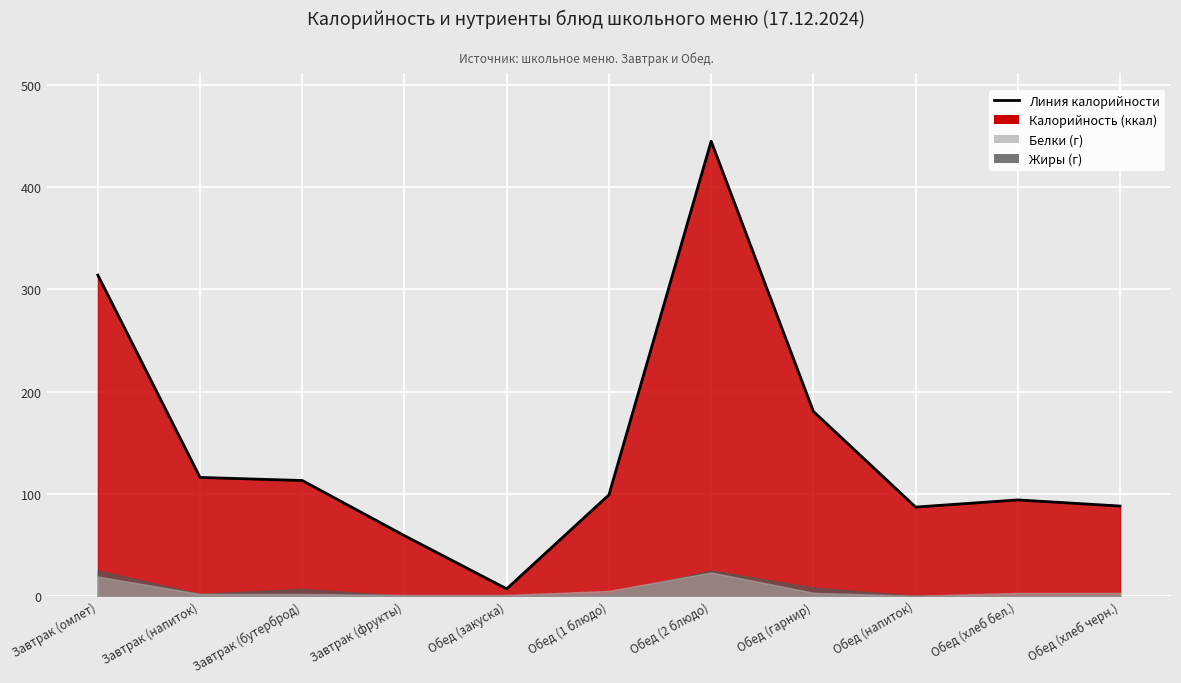

Approximately how many times larger is the value at Обед (2 блюдо) compared to Обед (закуска)?

63.6